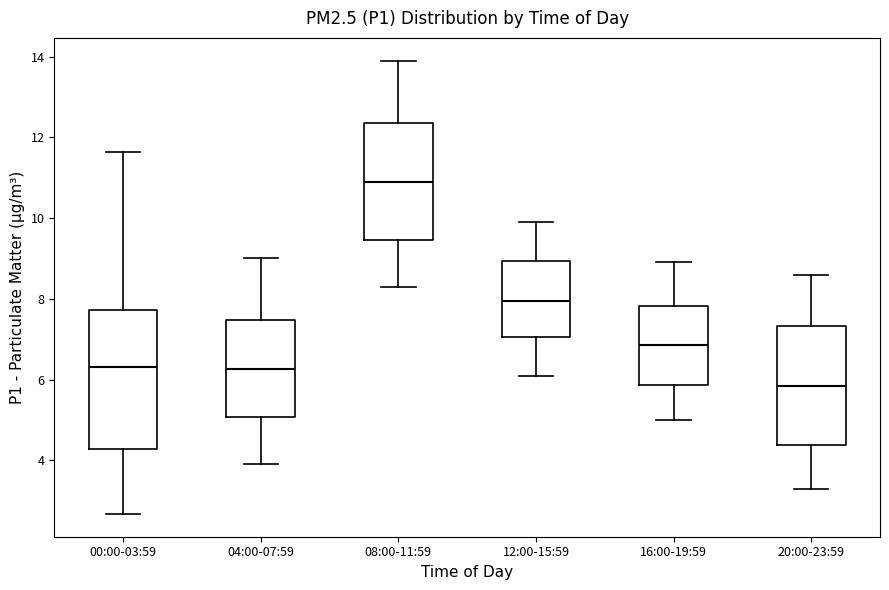

Reading left to right, transcribe this box plot: for each box, give where its median line is, the range the box spans, and where its two whiskers end, as read against the y-axis. The values are not printed on the chart, so give them approximately, as read against the axis.

00:00-03:59: median 6.4, box 4.2 to 7.8, whiskers 2.6 to 11.6
04:00-07:59: median 6.2, box 5.0 to 7.4, whiskers 4.0 to 9.0
08:00-11:59: median 11.0, box 9.4 to 12.4, whiskers 8.4 to 14.0
12:00-15:59: median 8.0, box 7.0 to 9.0, whiskers 6.2 to 10.0
16:00-19:59: median 6.8, box 5.8 to 7.8, whiskers 5.0 to 9.0
20:00-23:59: median 5.8, box 4.4 to 7.4, whiskers 3.4 to 8.6